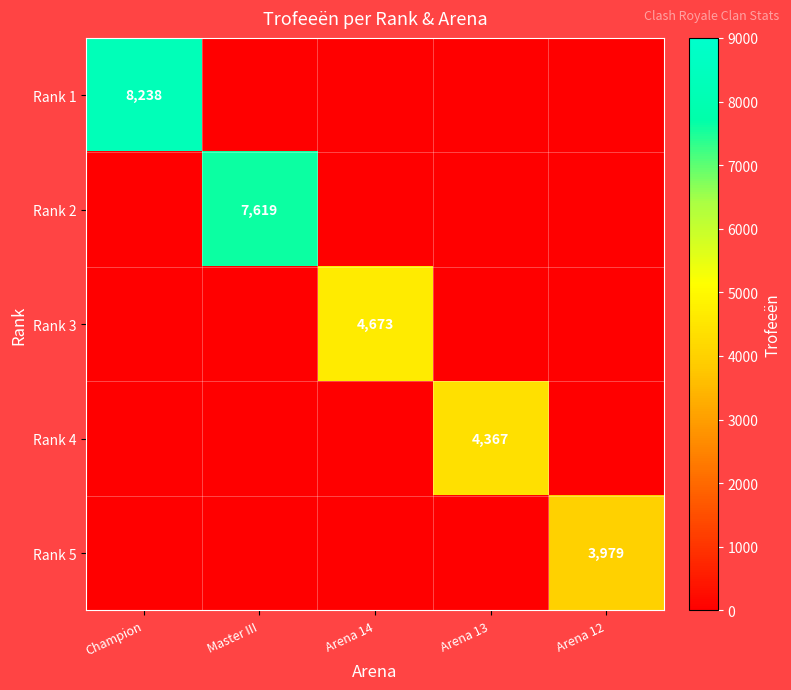

Count the number of data series in this chart.

5